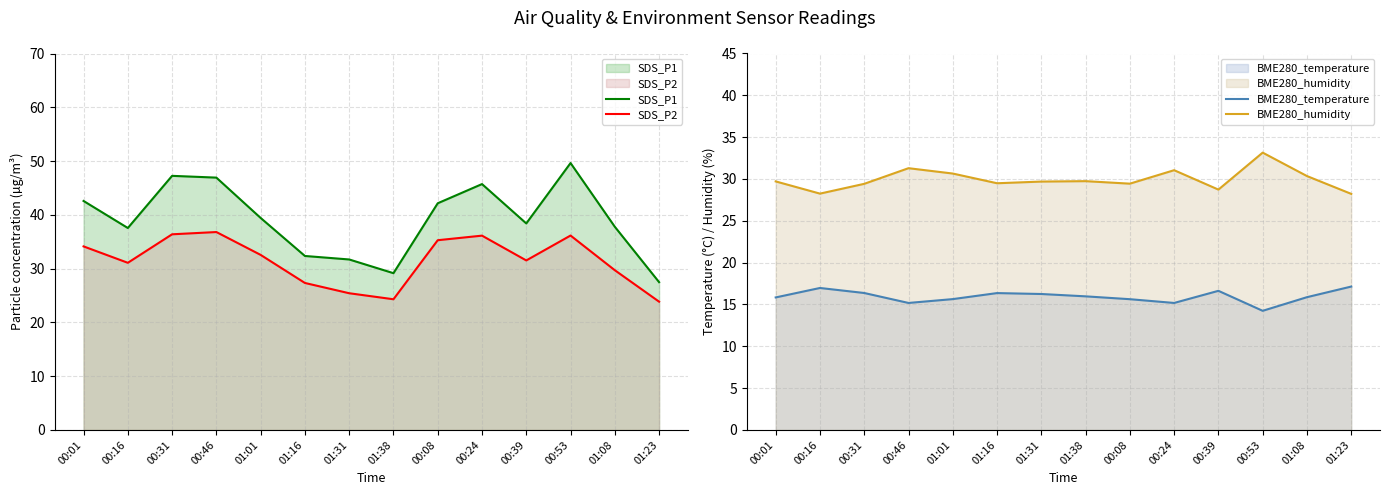

What value does the BME280_humidity series have at 01:01?

30.6